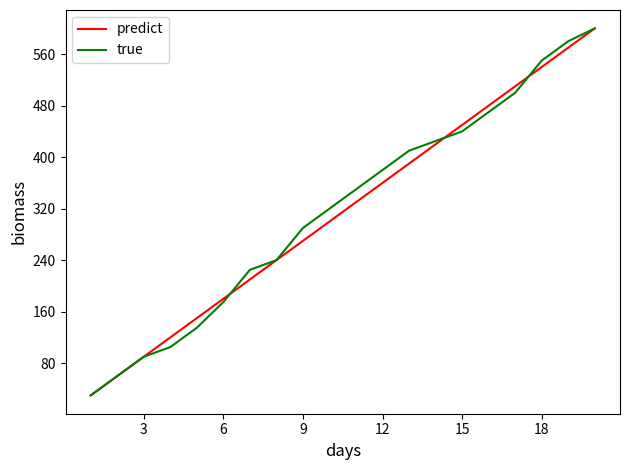

What is the minimum value shown in the chart?

30